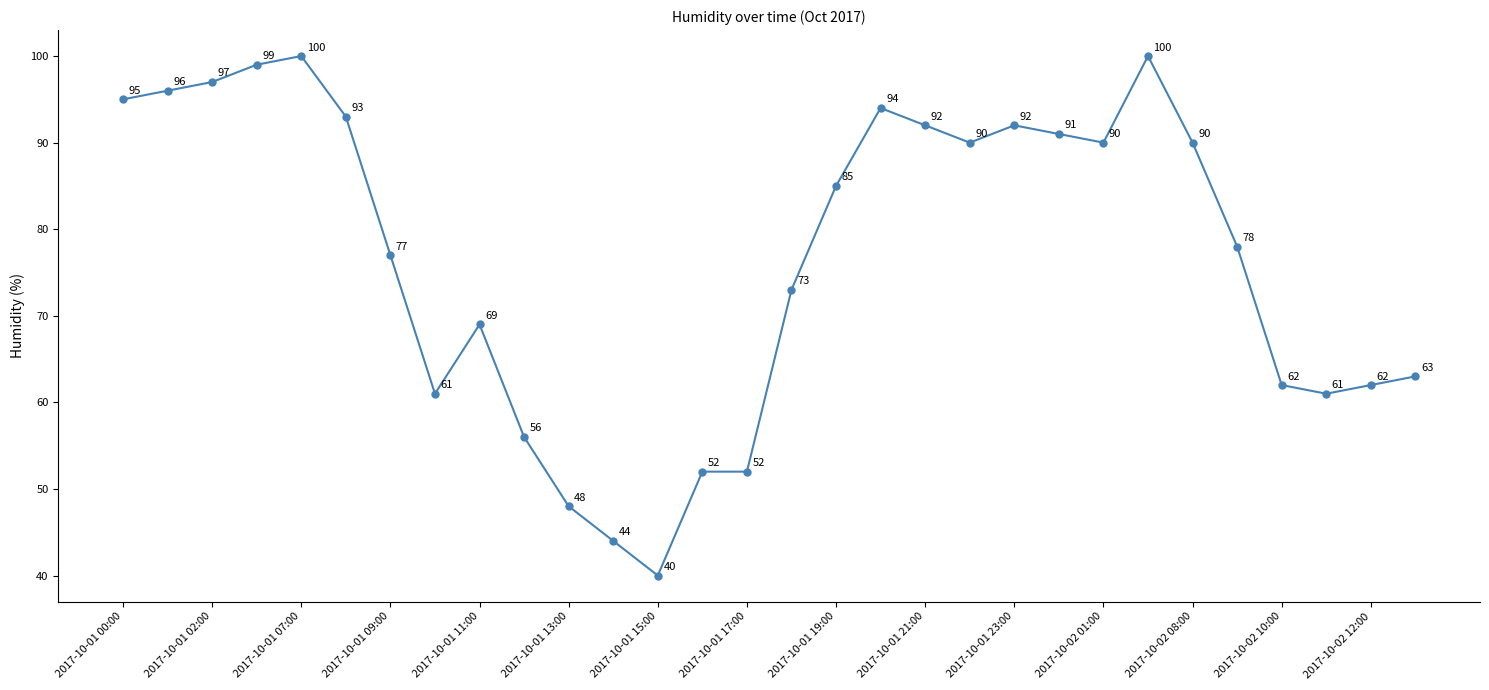

What is the value of the 22nd point from the left?

91